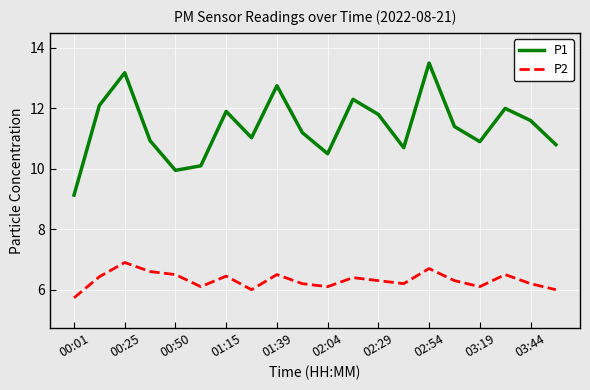

Which series has the widest spread of values?

P1